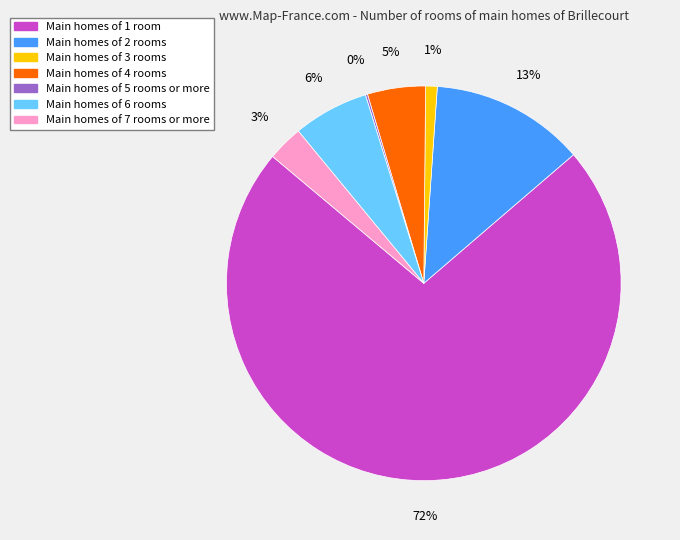

To the nearest percent, what is the average slice percentage?

14%